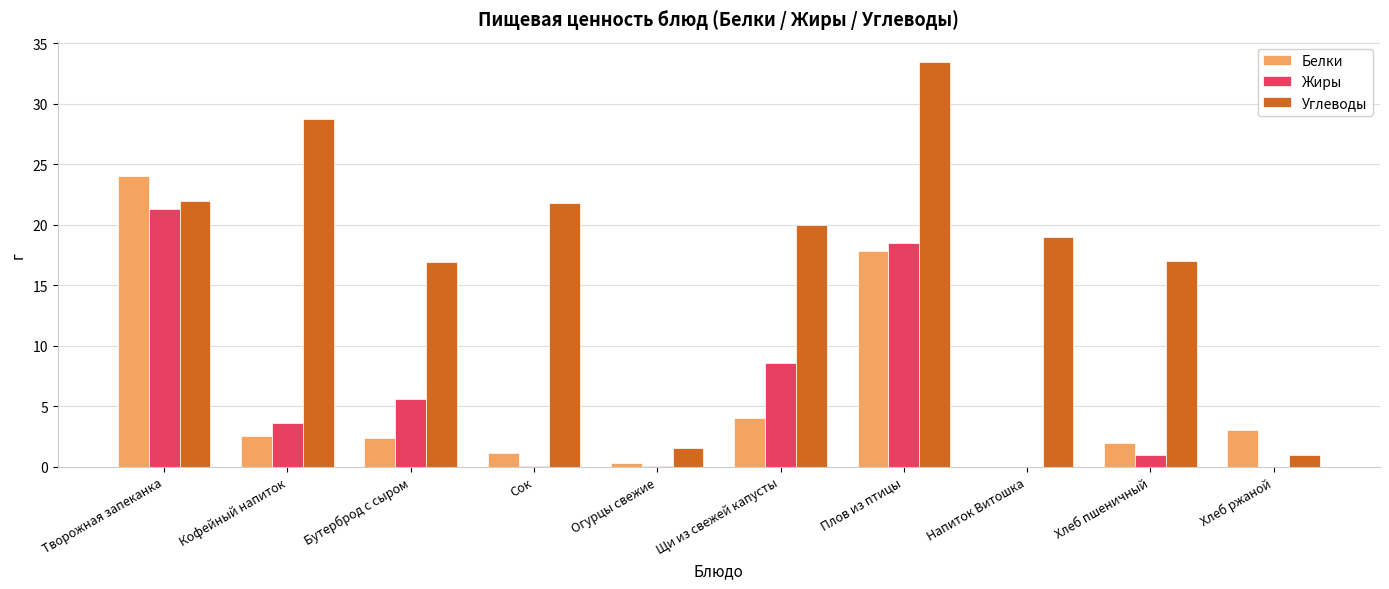

What is the total value across all series at Кофейный напиток?

34.8